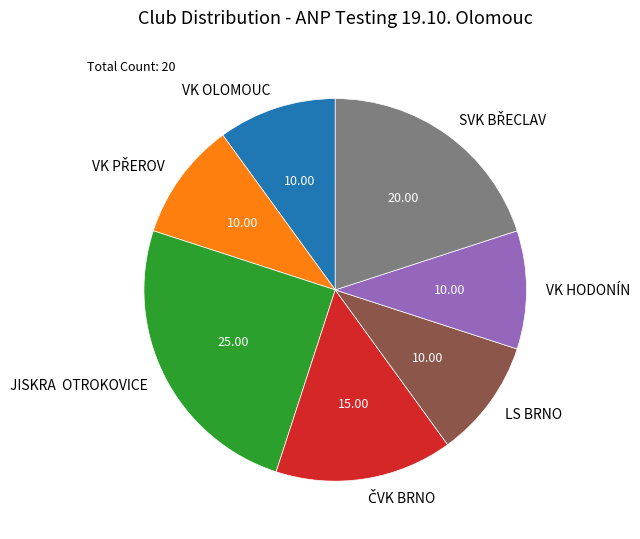

How many segments does this pie chart have?

7